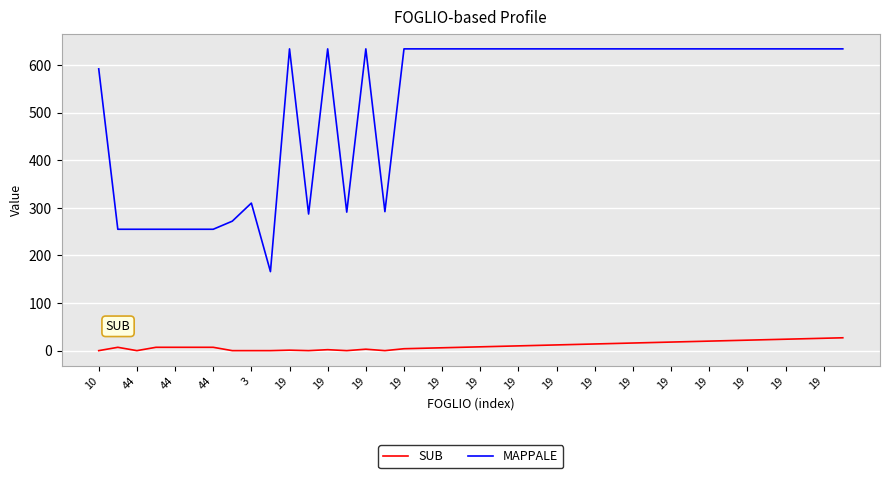

What is the difference between the maximum and minimum values in the MAPPALE series?

468